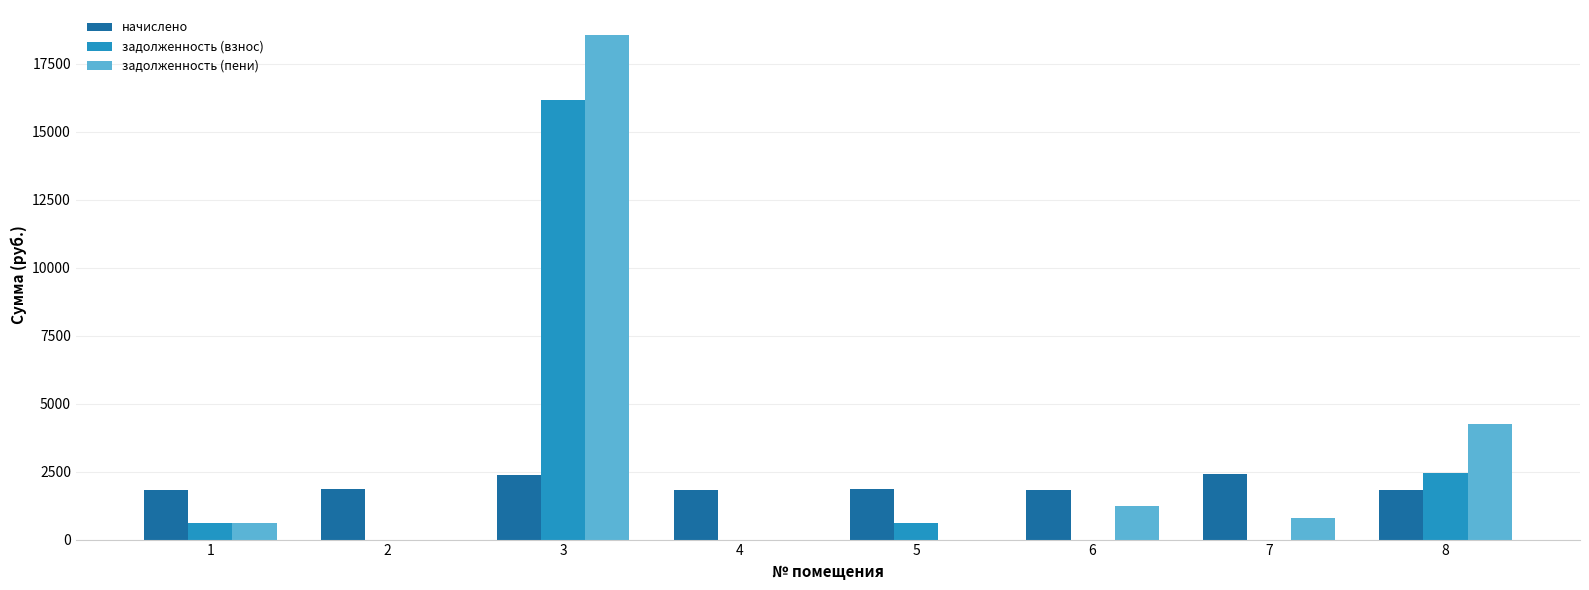

How many series are shown in this chart?

3